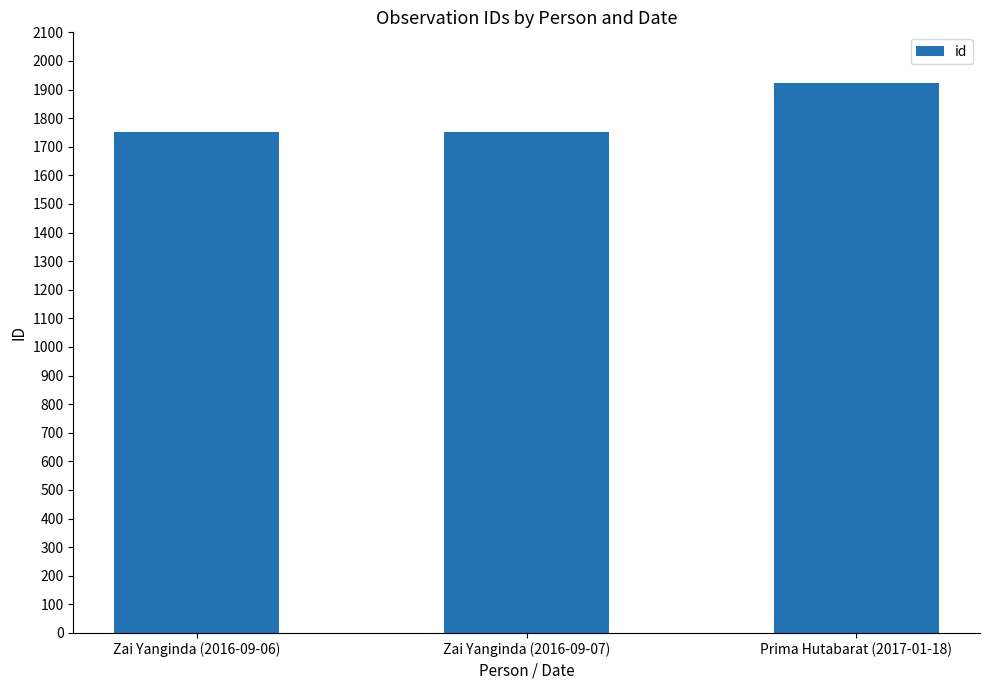

What is the label of the 2nd bar from the left?

Zai Yanginda (2016-09-07)